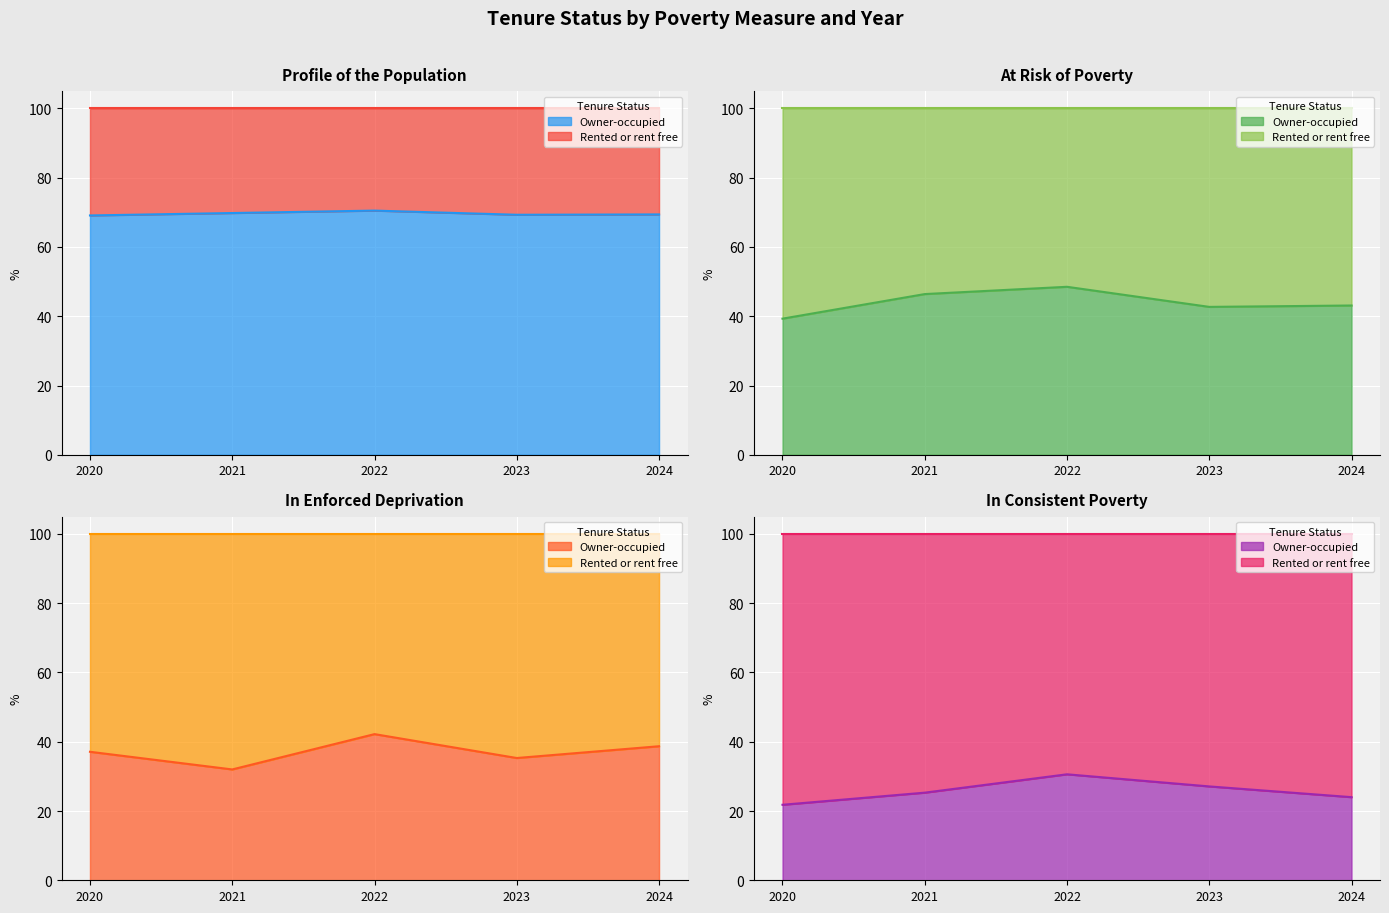

What is the average value?

69.6